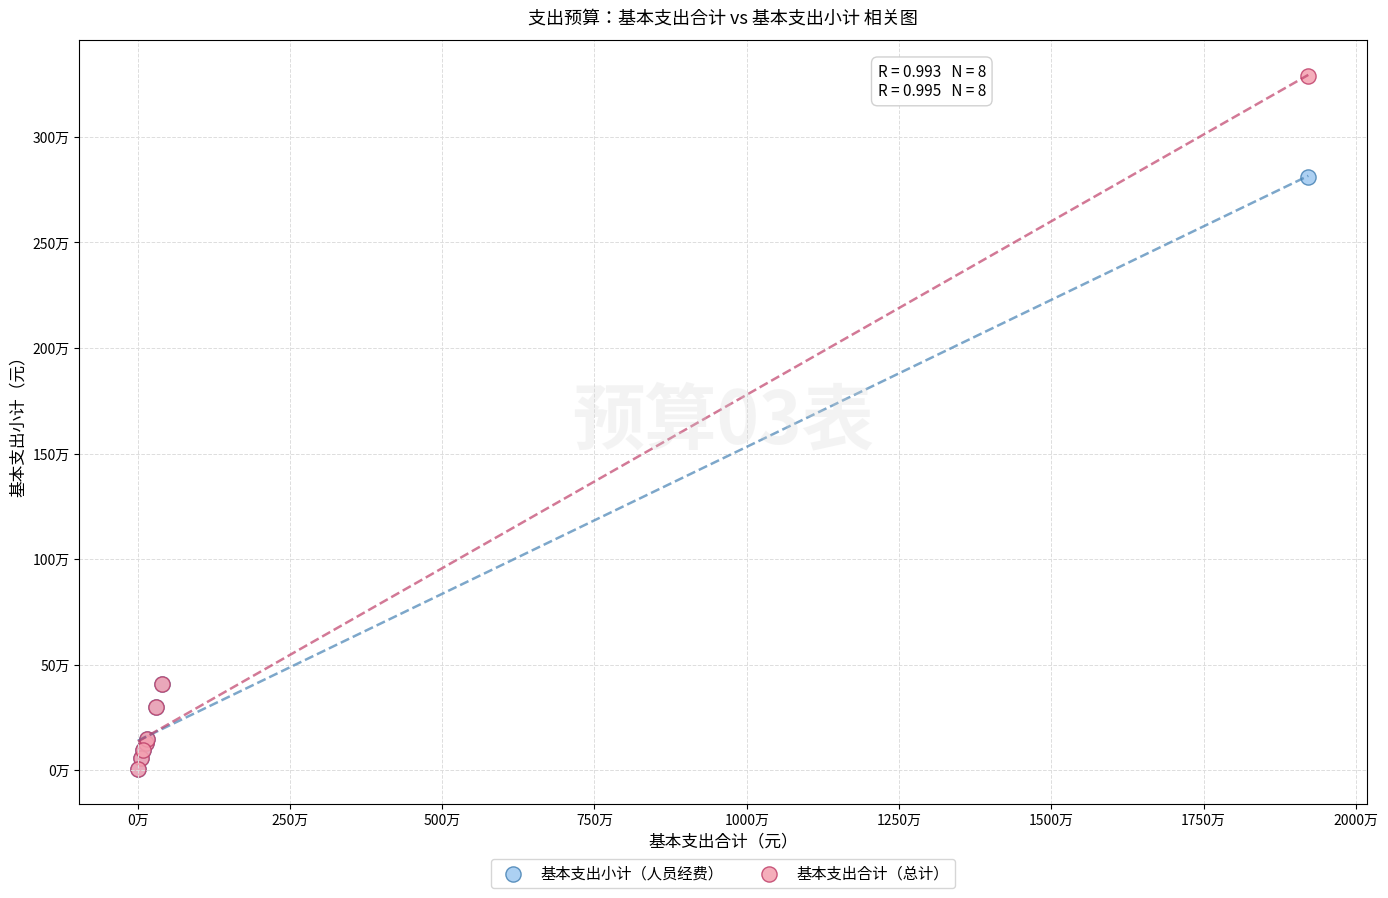

What are all the series names shown in the legend?

基本支出小计（人员经费）, 基本支出合计（总计）